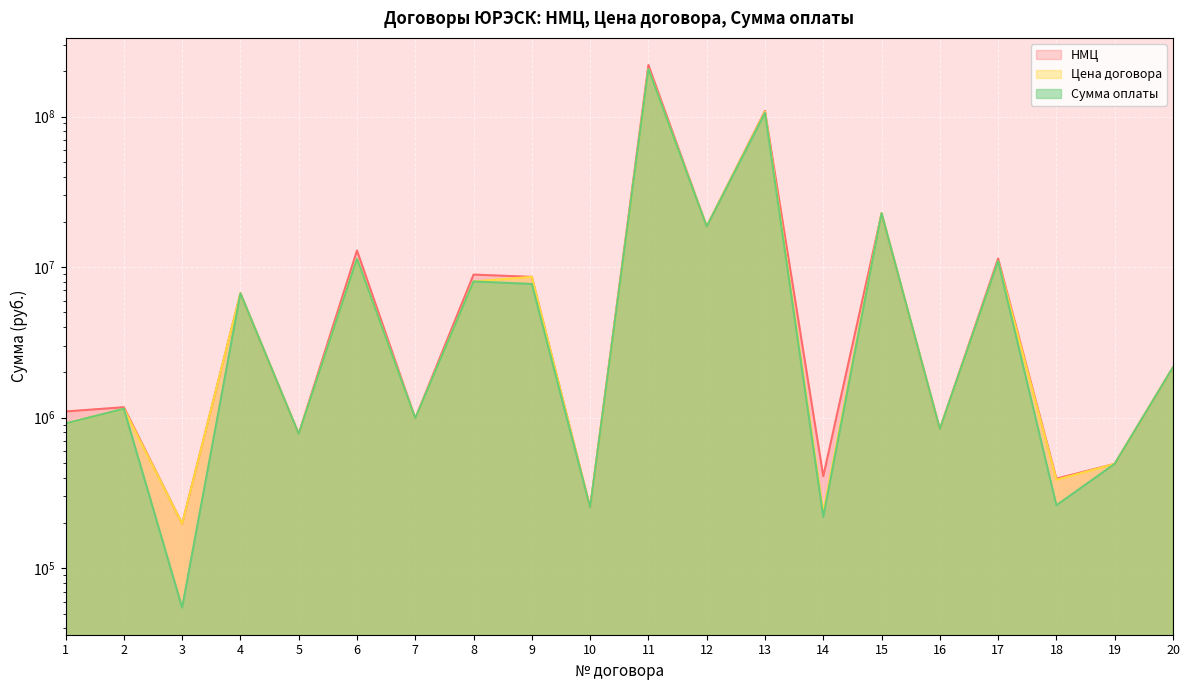

What is the minimum value for Цена договора?

197514.5